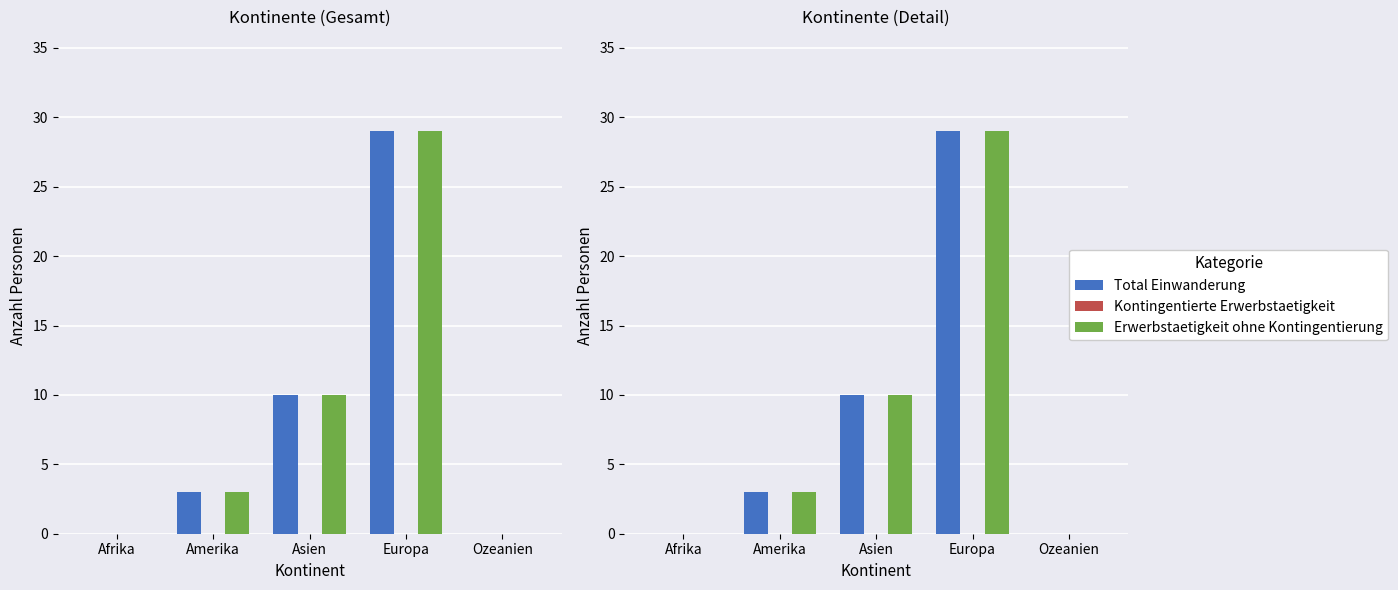

What is the sum of the Total Einwanderung values at Asien and Afrika?

10